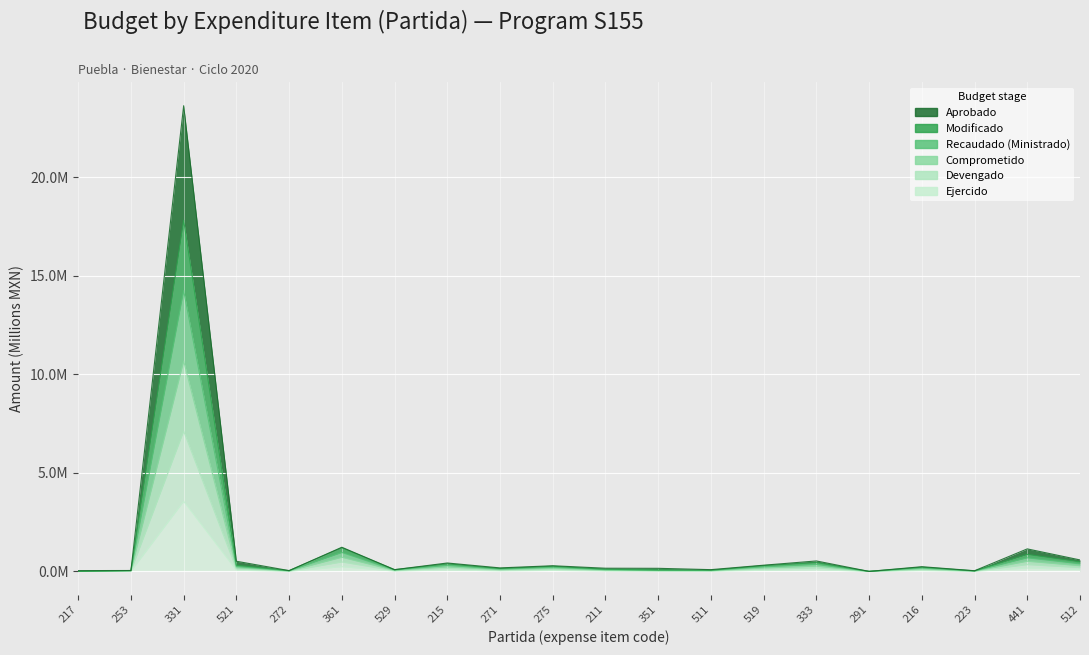

What position from the left is 272?

5